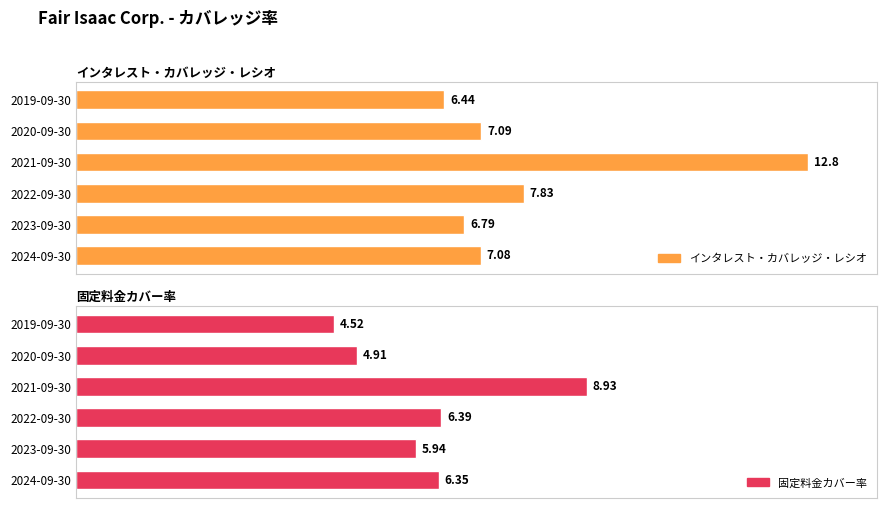

Reading left to right, what are all the values shown in this chart?

インタレスト・カバレッジ・レシオ: 7.1	6.8	7.8	12.8	7.1	6.4
固定料金カバー率: 6.3	5.9	6.4	8.9	4.9	4.5